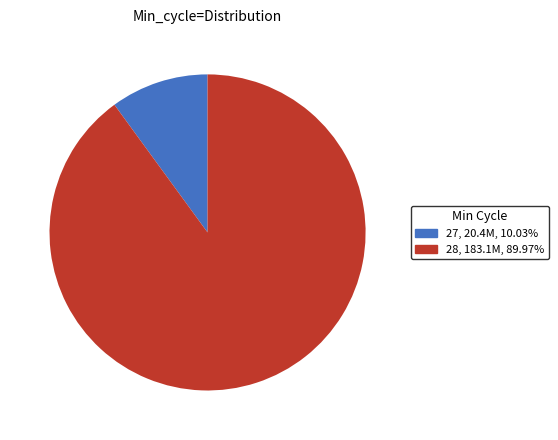

Count the number of slices in the pie.

2